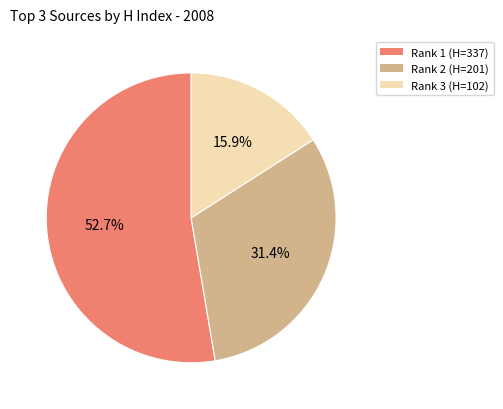

What is the largest slice in the pie chart?

Rank 1 (H=337)